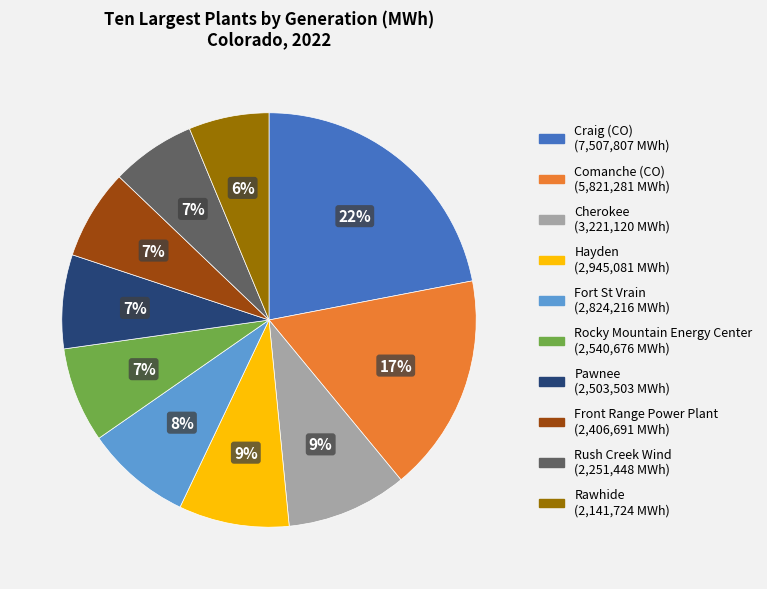

Which slice is the largest?

Craig (CO)